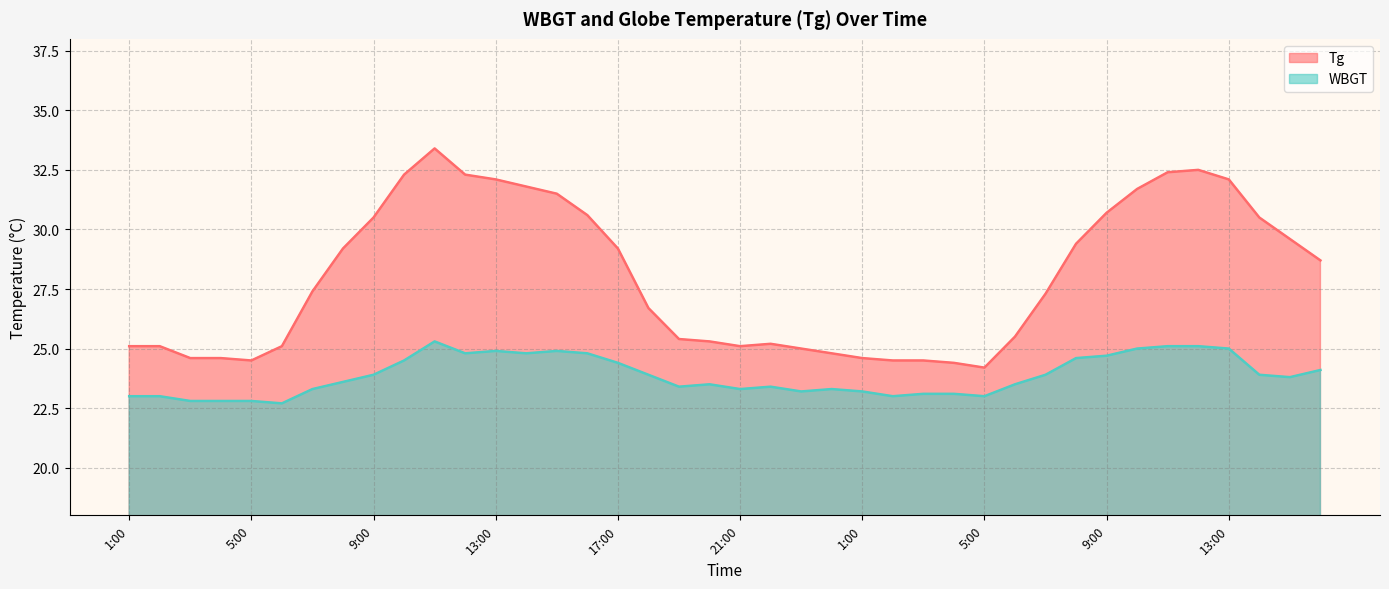

At which category is the sum across all series the highest?

11:00